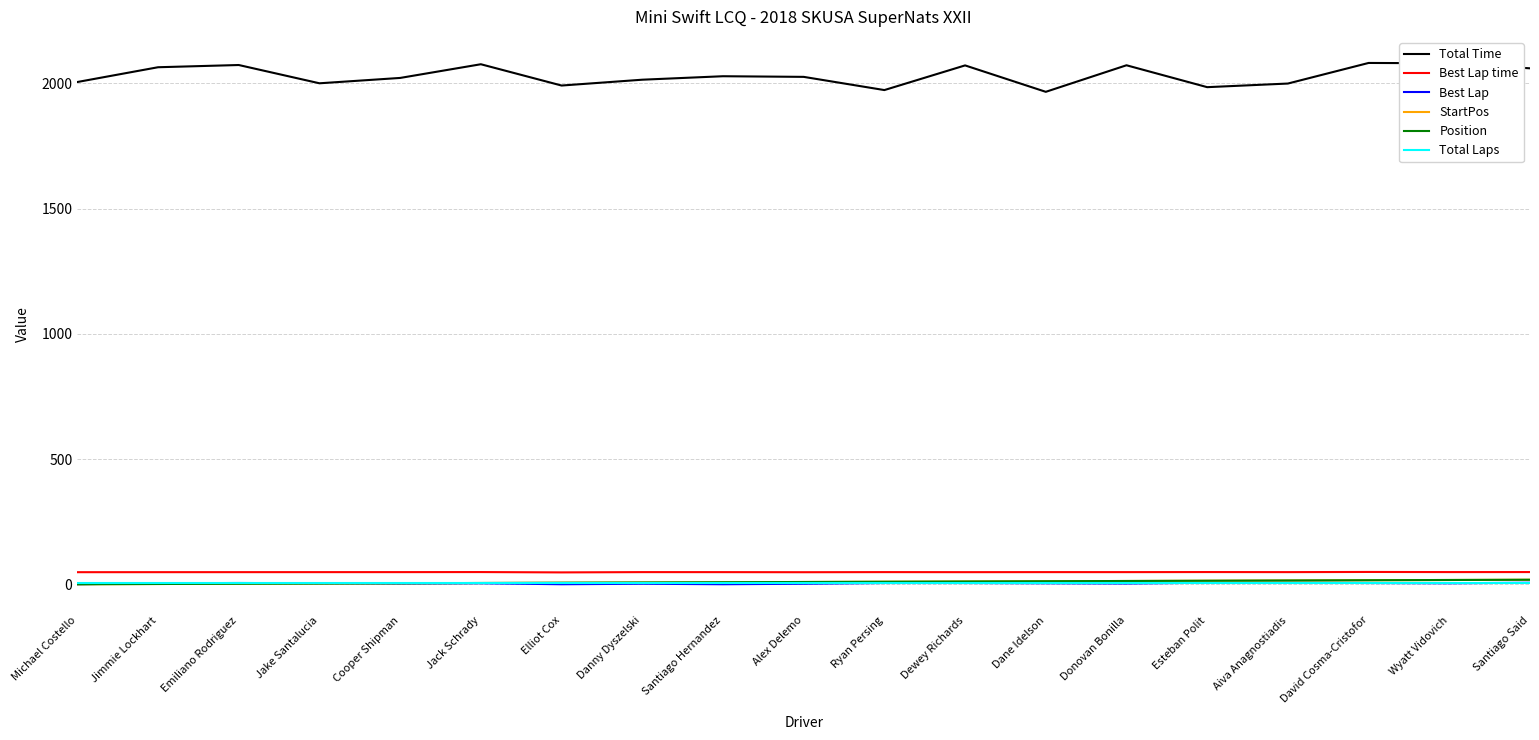

At which category does Total Time reach its first local peak?

Emiliano Rodriguez